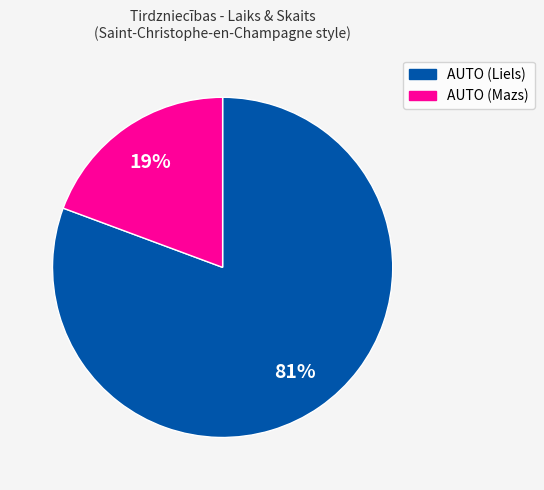

To the nearest percent, what is the average slice percentage?

50%